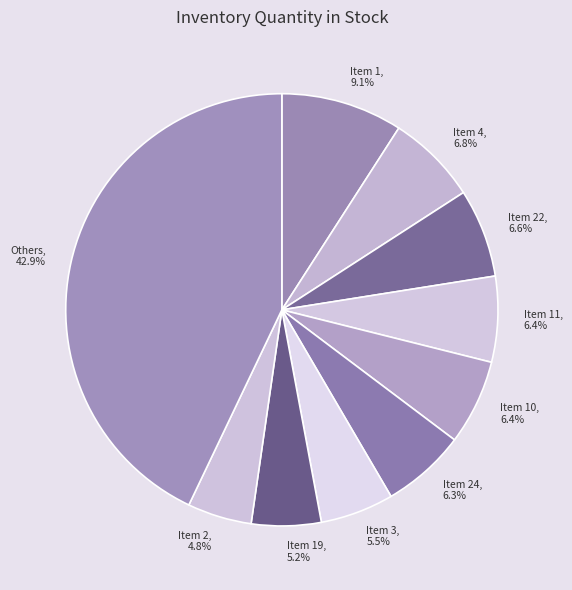

Which slice is the largest?

Others, 42.9%